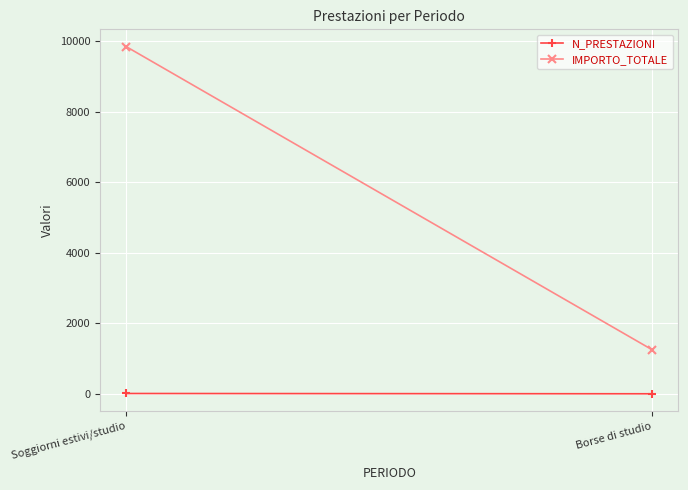

At which label does IMPORTO_TOTALE reach its peak?

Soggiorni estivi/studio